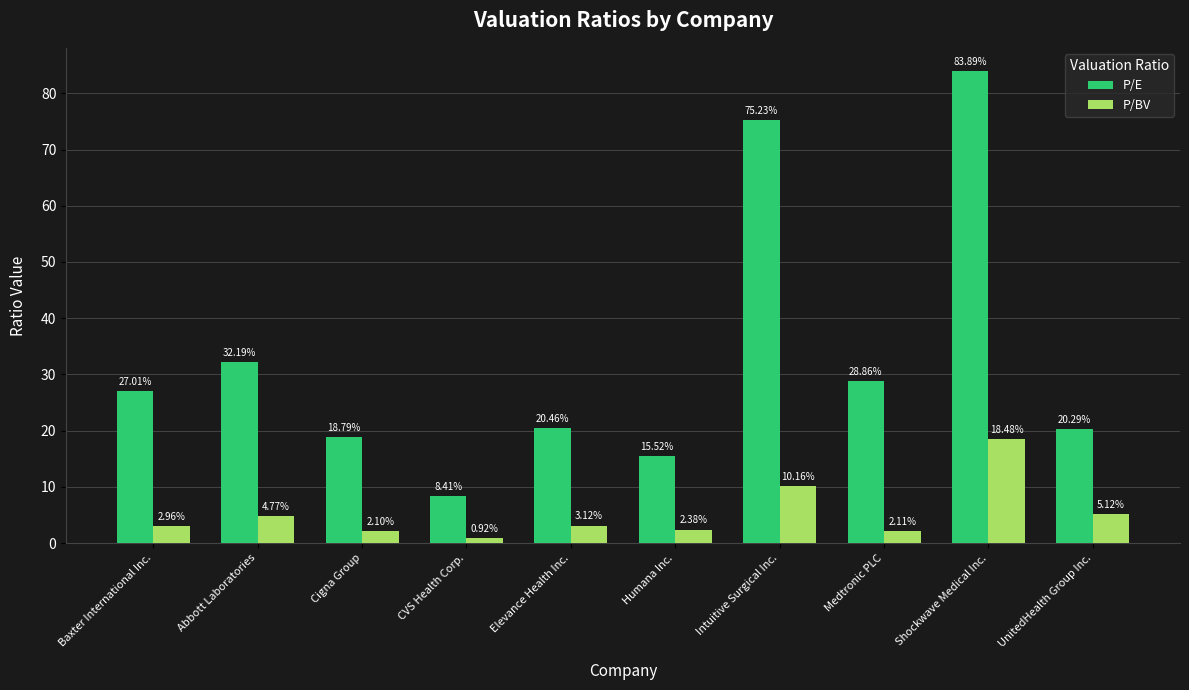

How many series are shown in this chart?

2